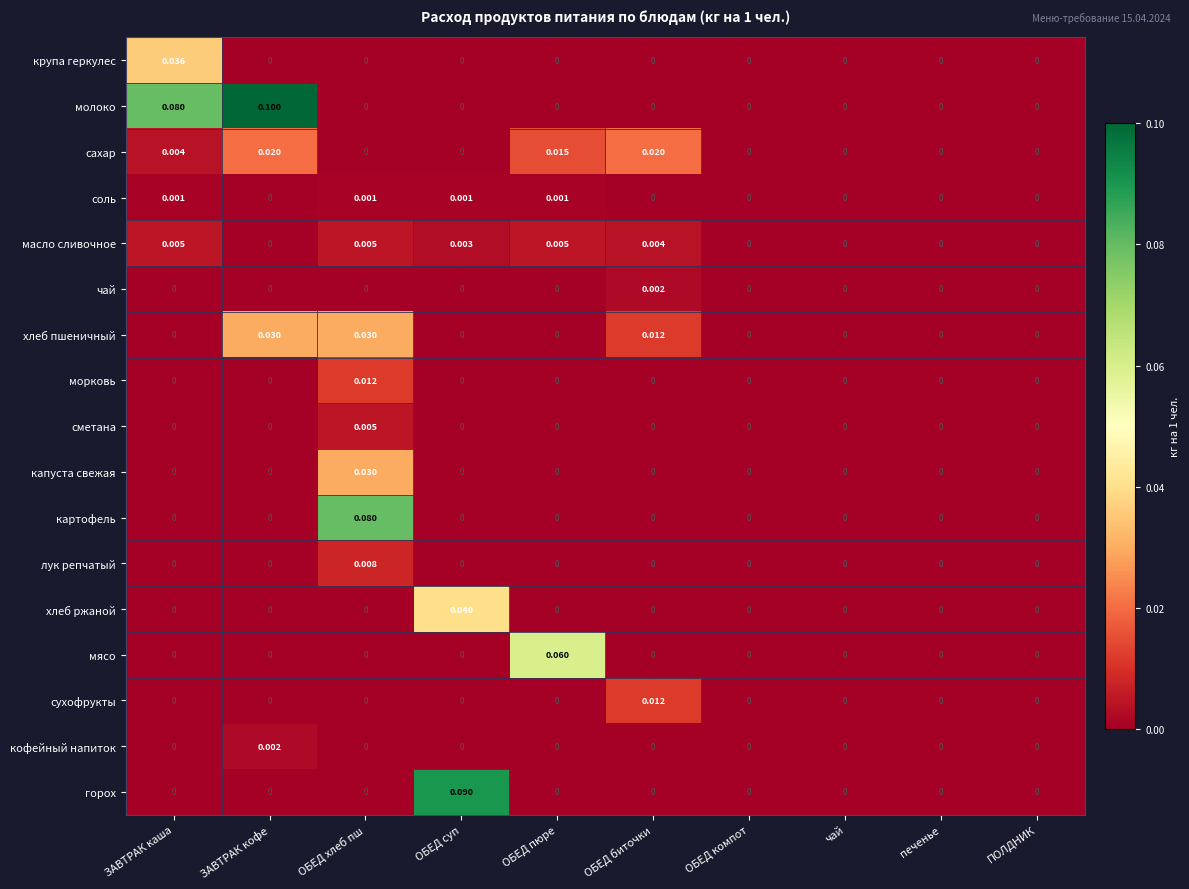

At which category is the sum across all series the highest?

ОБЕД хлеб пш